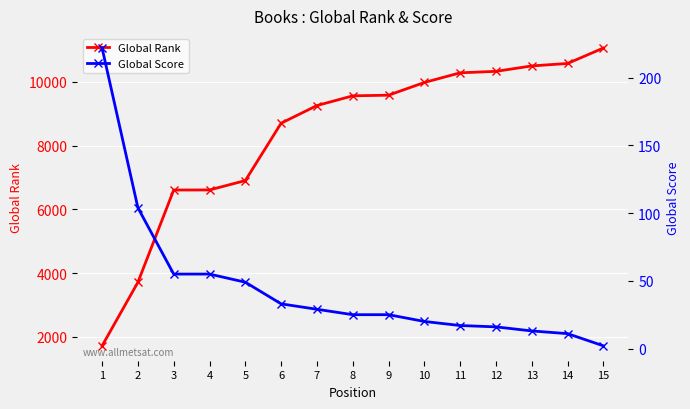

Reading left to right, extract all data points from this chart.

Global Rank: 1=1718	2=3711	3=6605	4=6607	5=6901	6=8701	7=9254	8=9559	9=9579	10=9978	11=10281	12=10327	13=10497	14=10574	15=11059
Global Score: 1=222	2=104	3=55	4=55	5=49	6=33	7=29	8=25	9=25	10=20	11=17	12=16	13=13	14=11	15=2